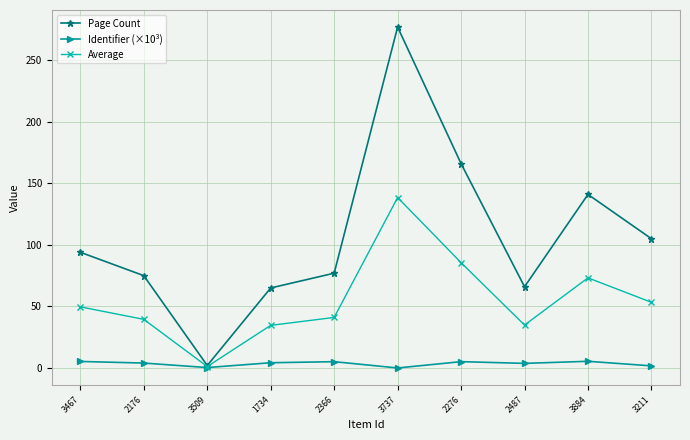

How many interior local valleys does the Page Count series have?

2